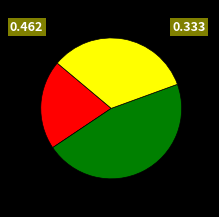

Is there a majority slice in this chart?

No